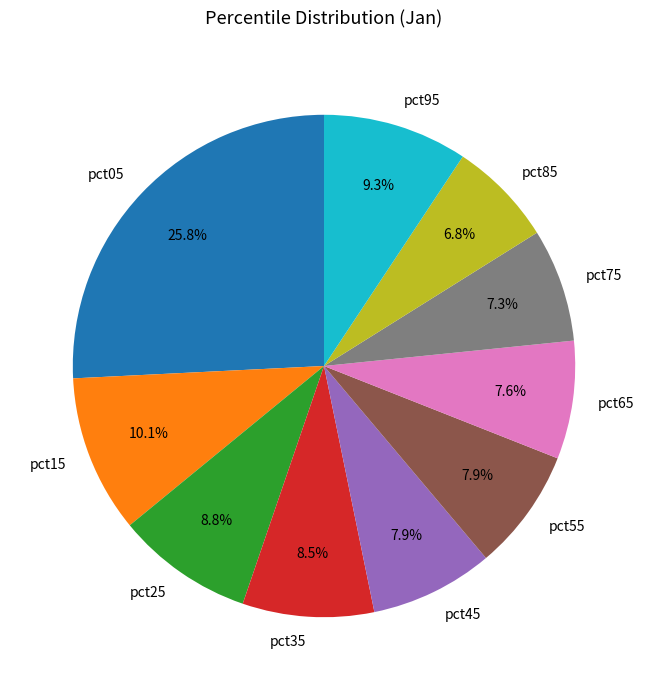

How many slices are in this pie chart?

10